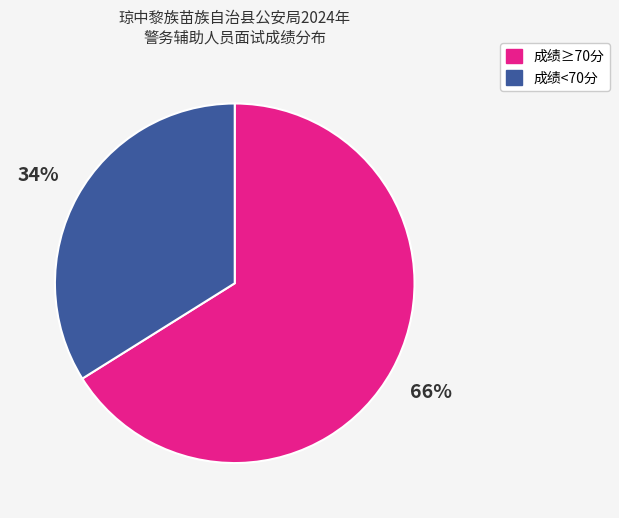

To the nearest percent, what is the average slice percentage?

50%